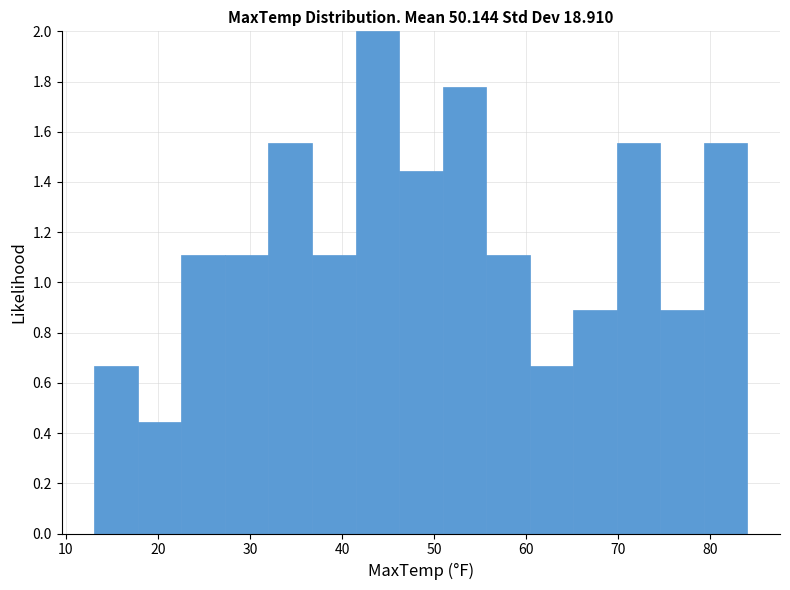

What is the height of the bar covering 46 to 51 on the x-axis? Neither the bar edges nor the heights are printed on the chart, so give them approximately, as read against the axes.

1.44